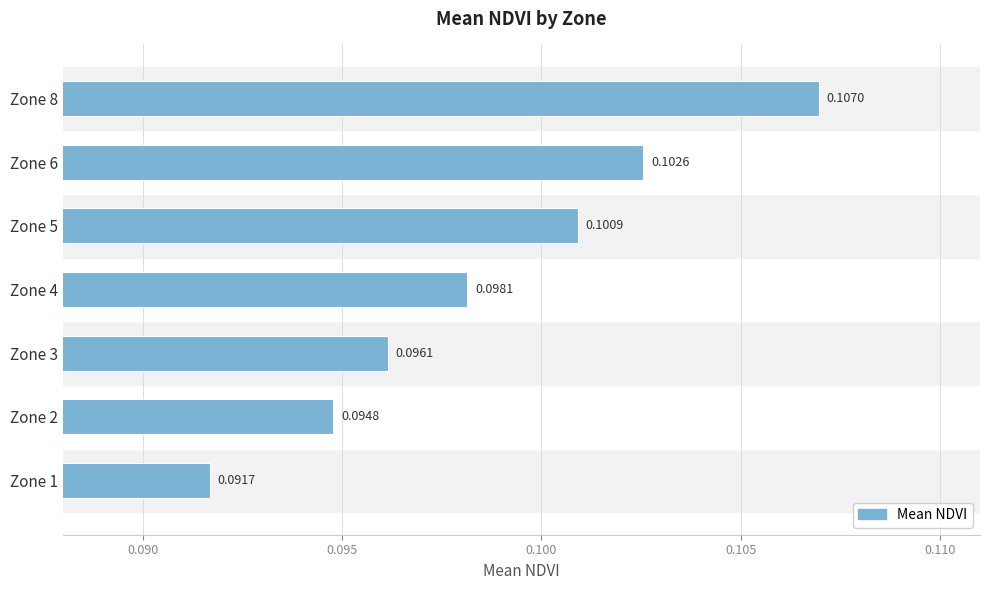

List the labels in order of value, smallest first.

Zone 1, Zone 2, Zone 3, Zone 4, Zone 5, Zone 6, Zone 8